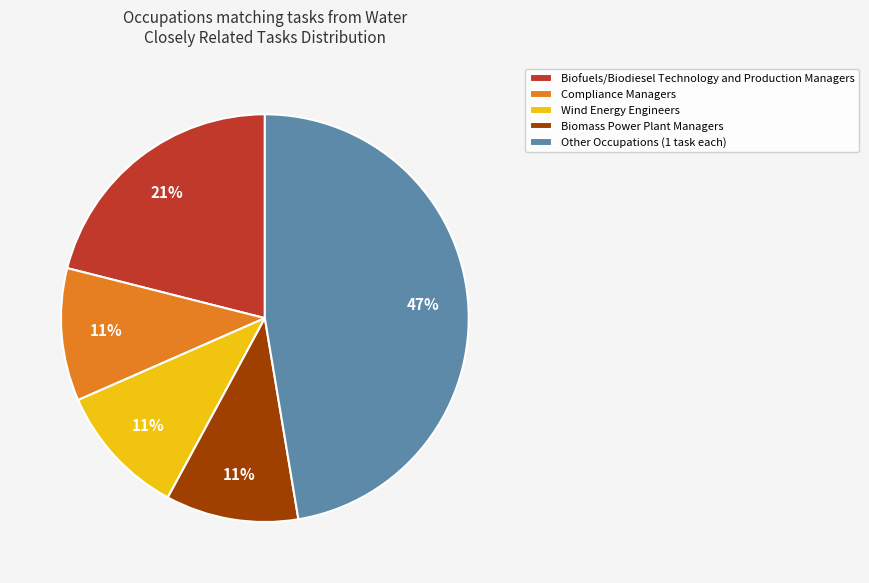

Is there a majority slice in this chart?

No